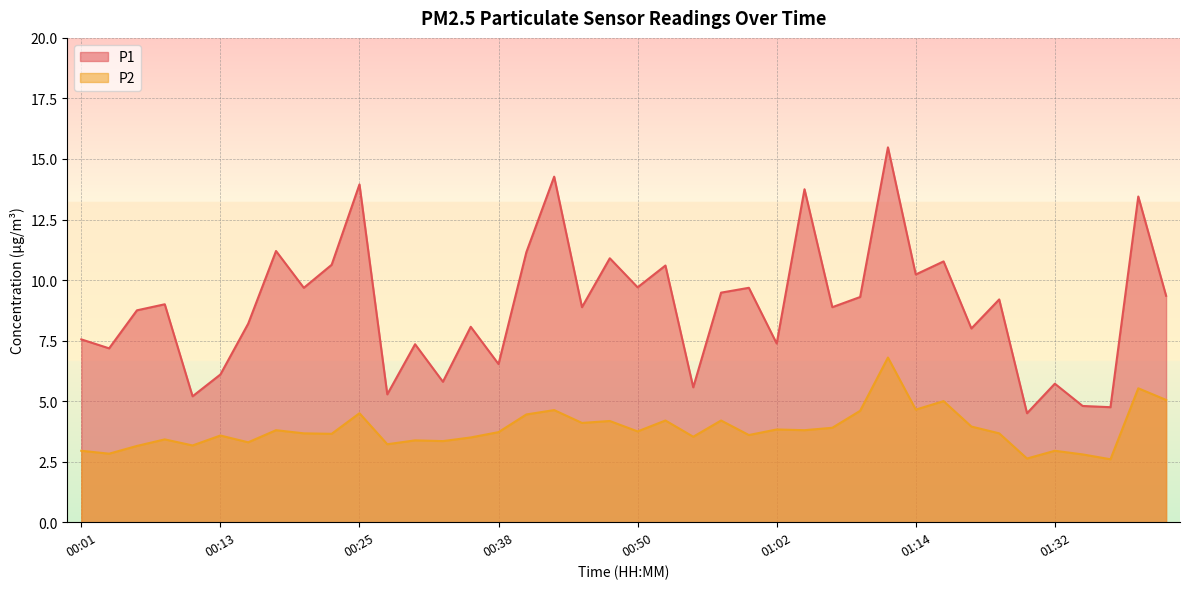

What is the value of the P1 point at the 32nd from the left?

10.8